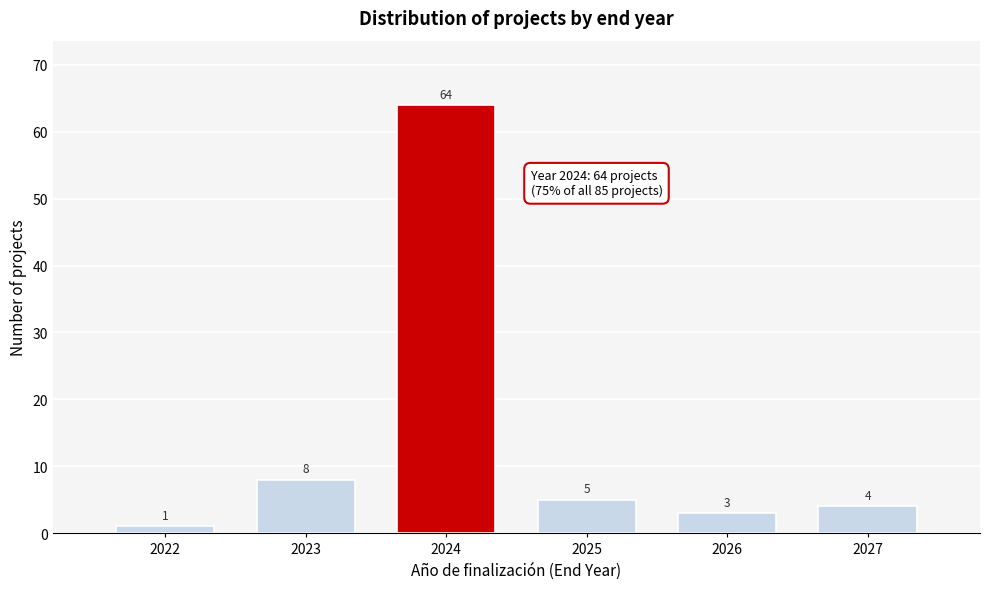

Reading left to right, extract all data points from this chart.

1	8	64	5	3	4